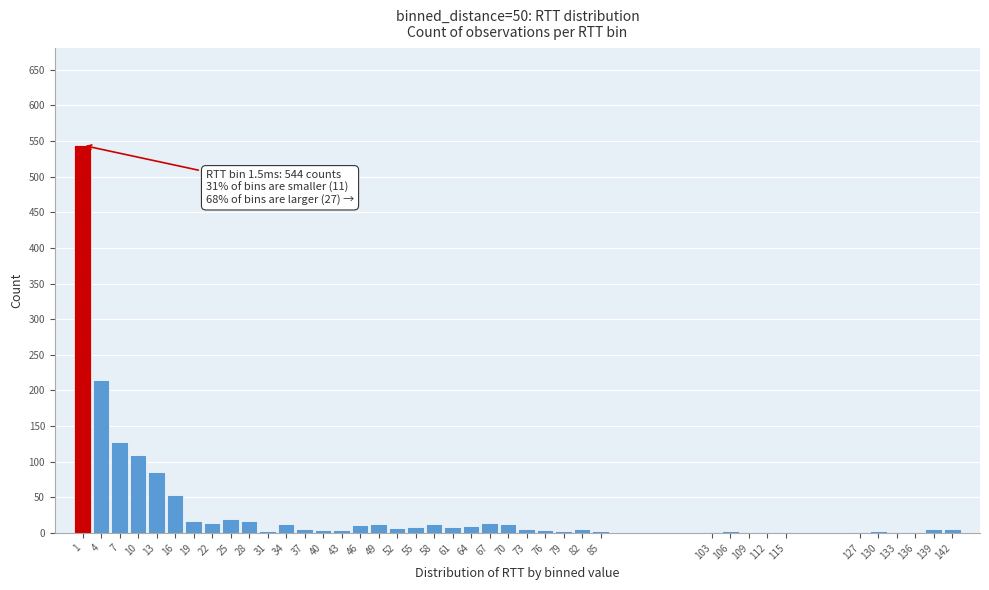

What is the maximum value shown in the chart?

544